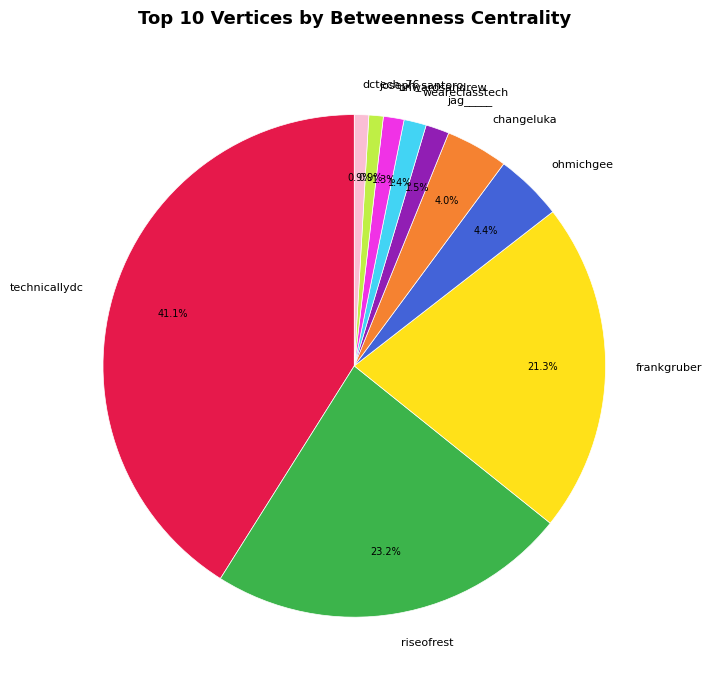

Is the sum of changeluka and joseph_santoro greater than half?

No